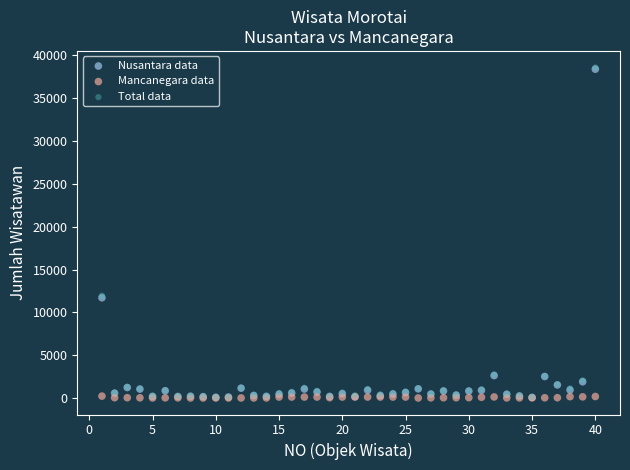

Which series has the widest spread of Y values?

Total data